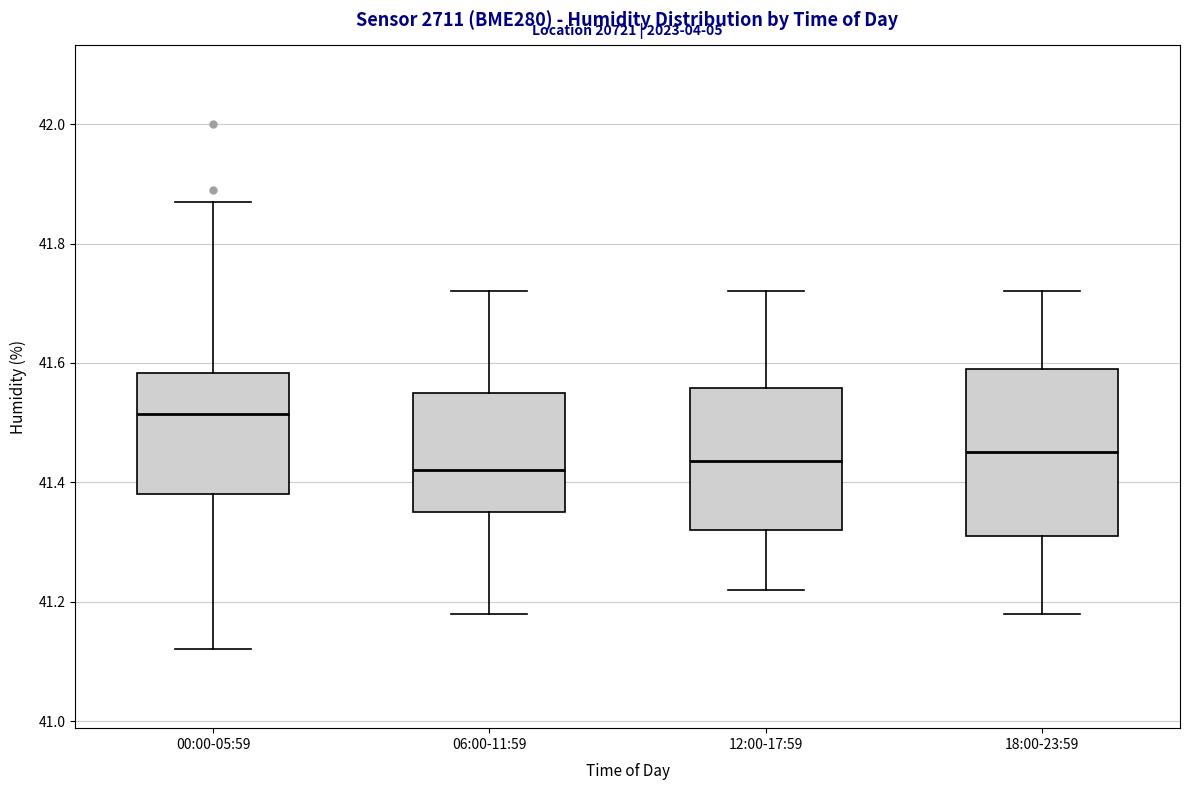

Which box's median line is the highest?

00:00-05:59